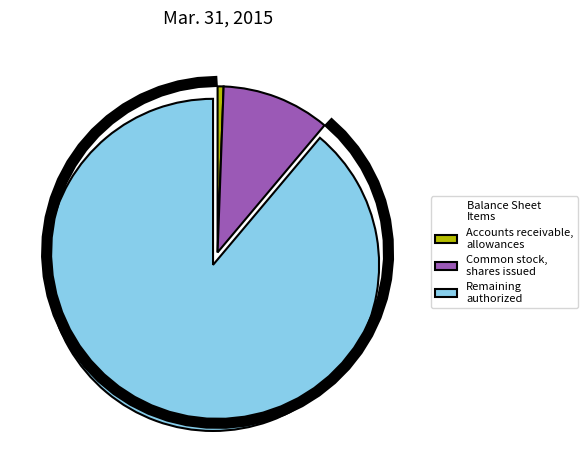

Count the number of slices in the pie.

3